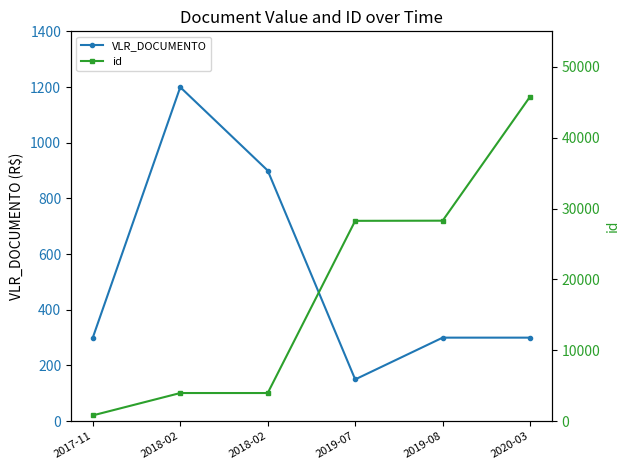

What is the sum of all VLR_DOCUMENTO values?

3149.5